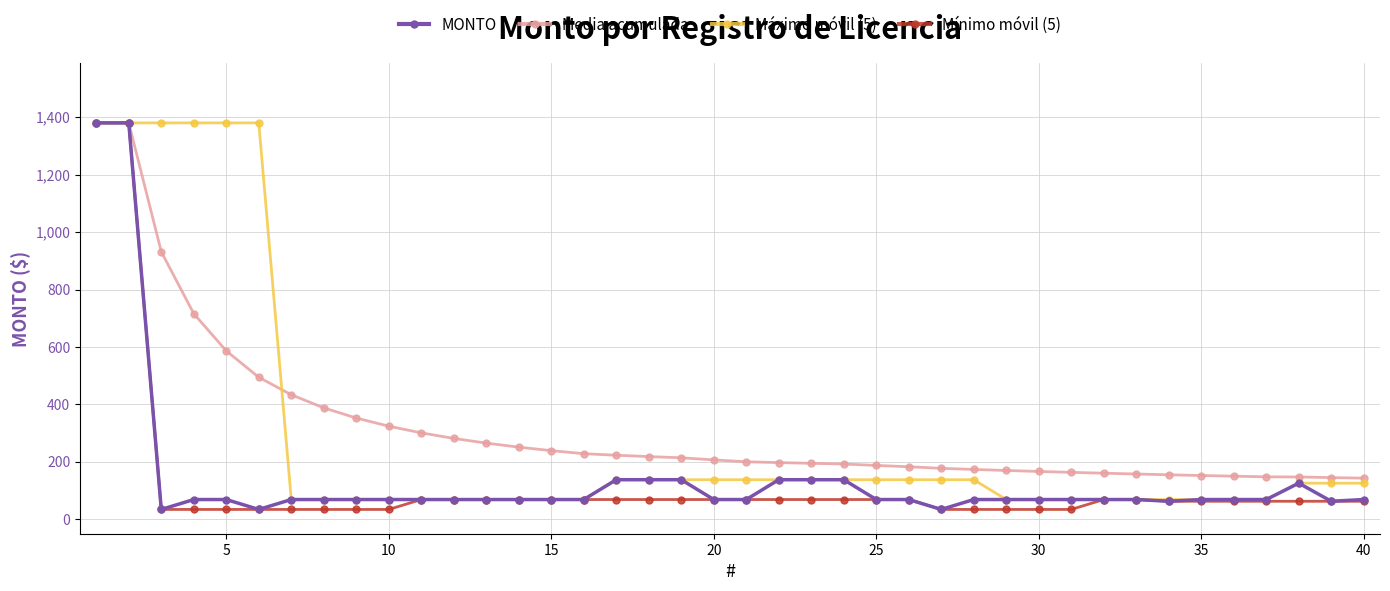

What is the lowest value of the Máximo móvil (5) series?

69.0